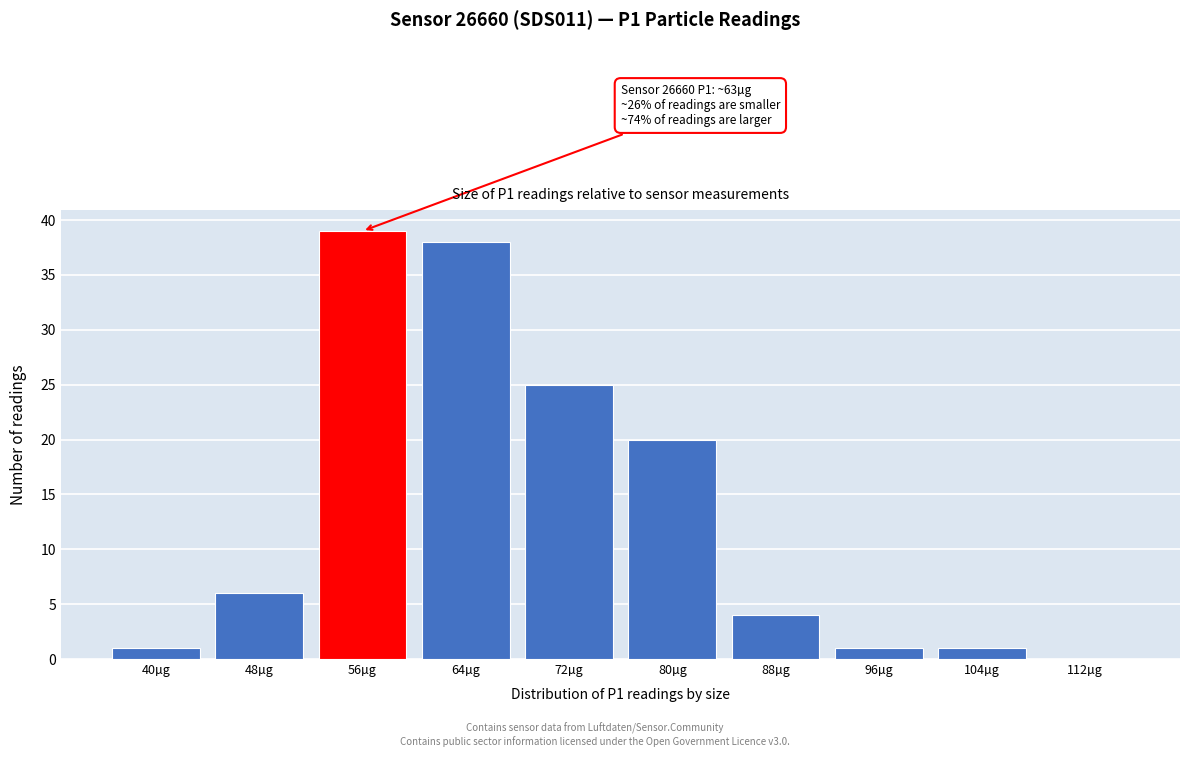

Reading right to left, extract all data points from this chart.

112µg=0	104µg=1	96µg=1	88µg=4	80µg=20	72µg=25	64µg=38	56µg=39	48µg=6	40µg=1